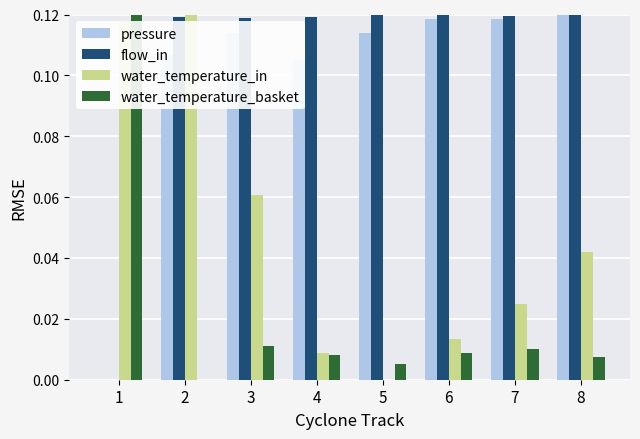

True or false: flow_in has a value of 0.2 at 3.

False